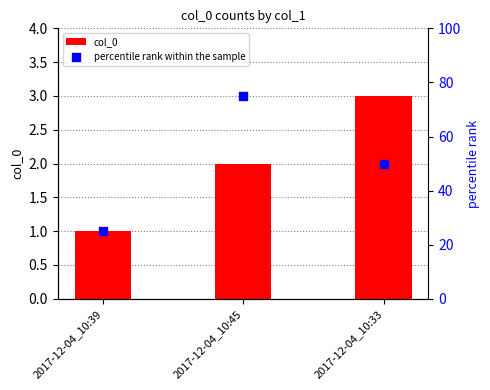

Which series reaches the minimum Y coordinate?

col_0